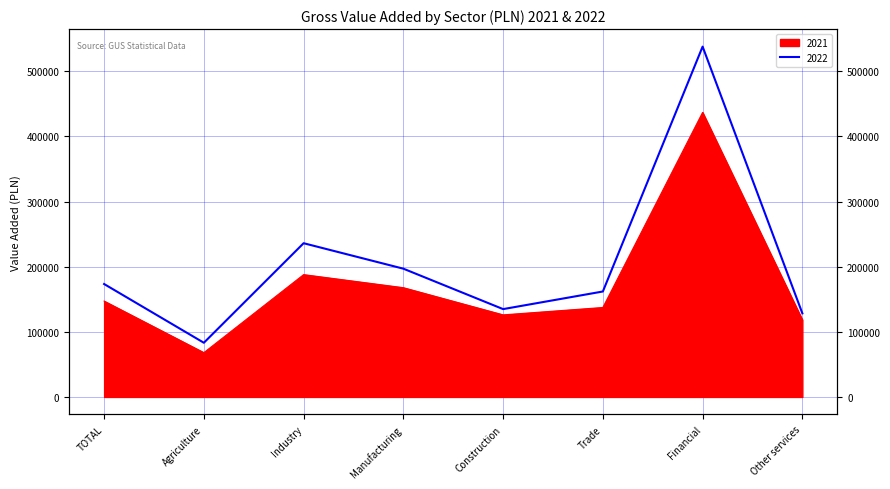

How many values in the 2022 series are below 173366?

4